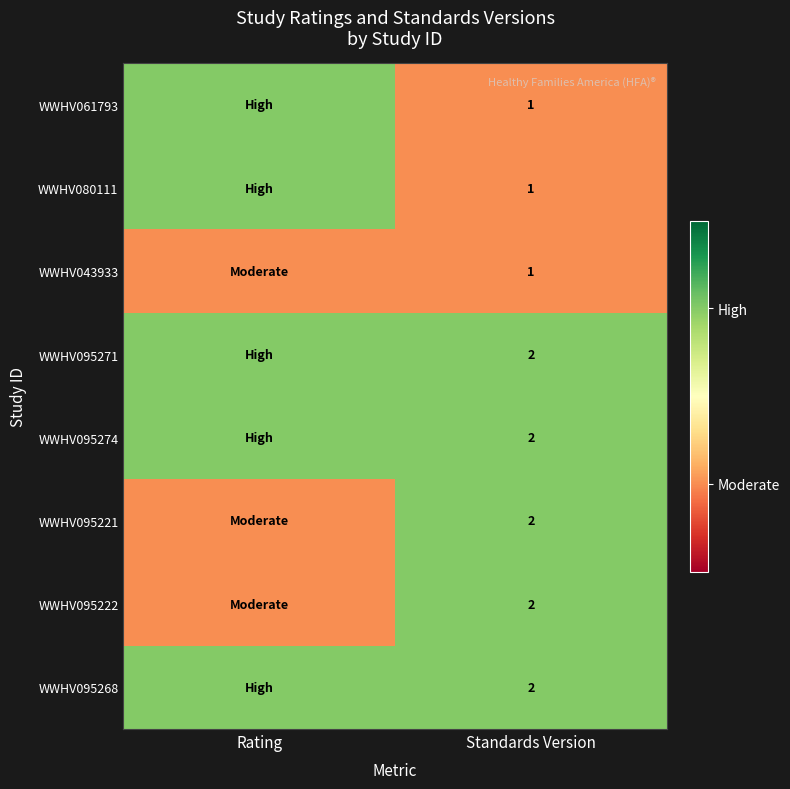

What is the spread (max minus min) of values at Standards Version?

1